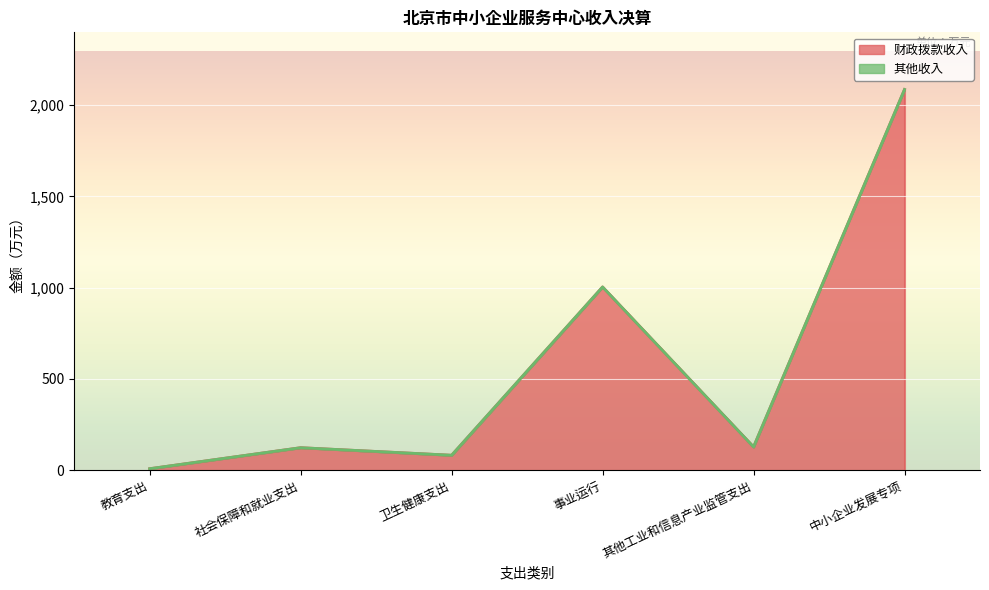

The value at 事业运行 is 1003.7. True or false?

True